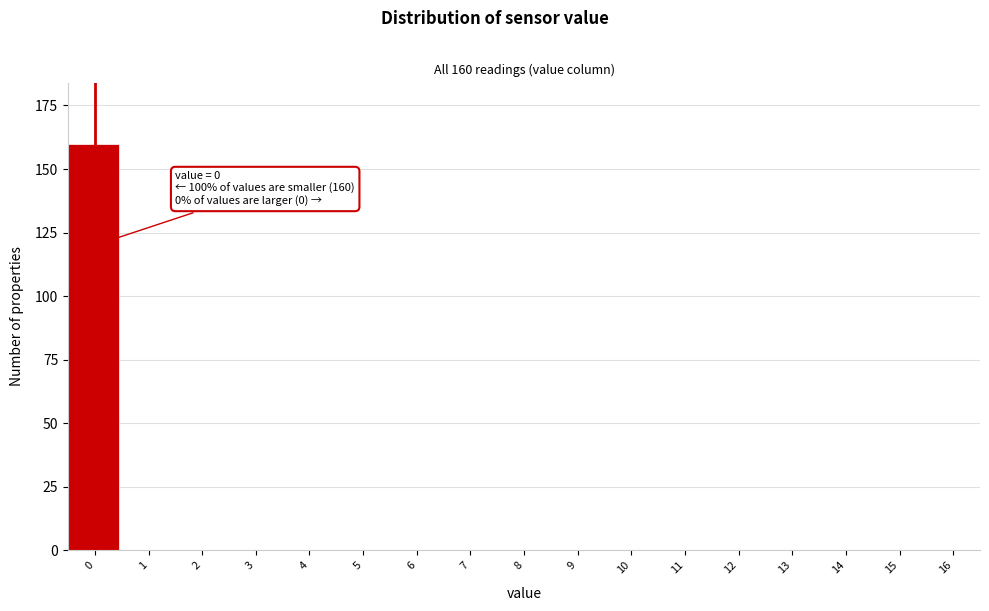

Reading left to right, extract all data points from this chart.

0=160	1=0	2=0	3=0	4=0	5=0	6=0	7=0	8=0	9=0	10=0	11=0	12=0	13=0	14=0	15=0	16=0